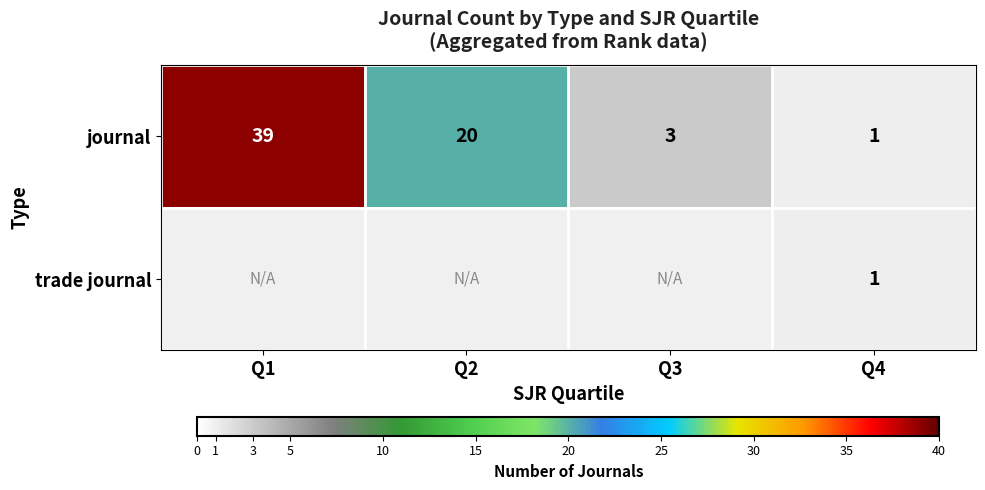

How many categories are shown in the chart?

4